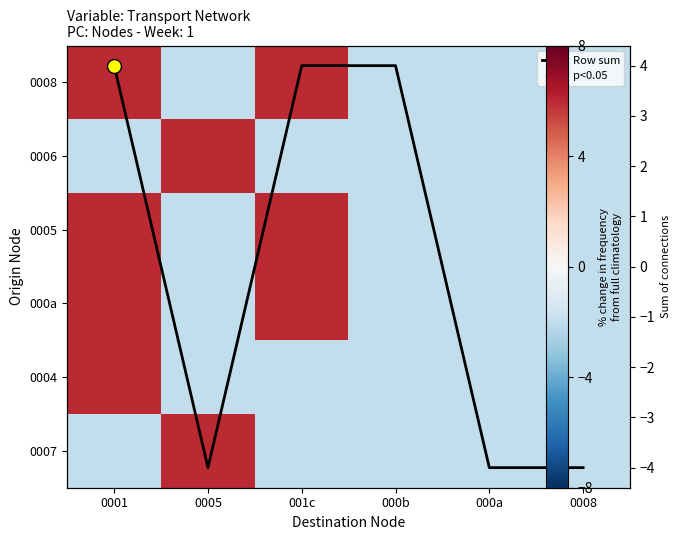

How many series are shown in this chart?

7